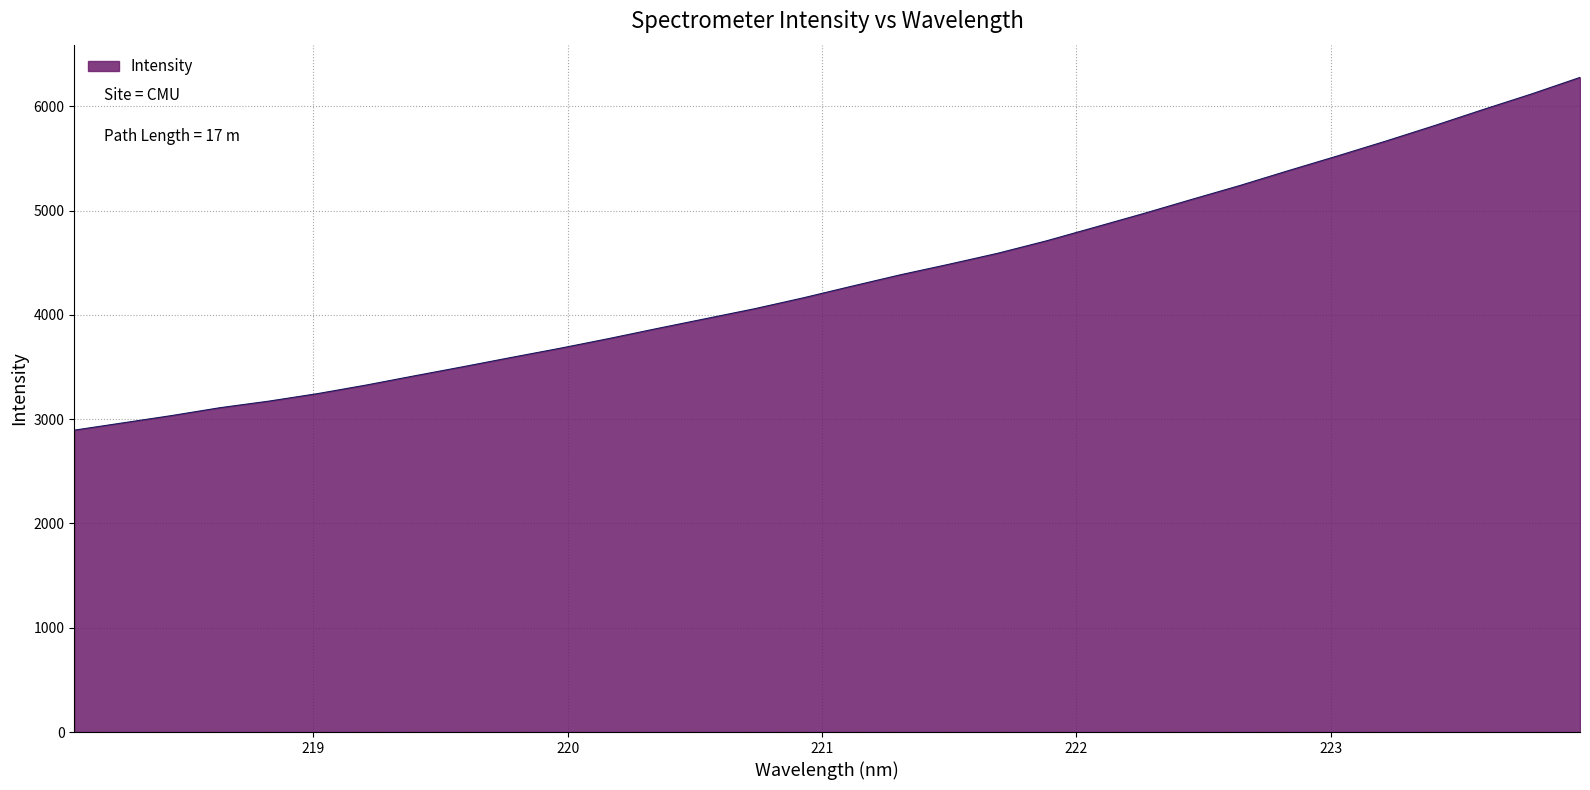

What is the greatest value displayed?

6276.3